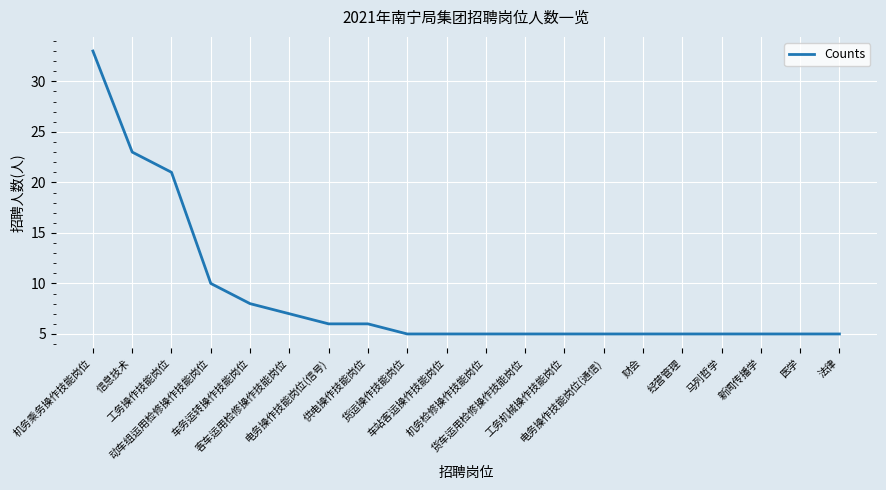

What is the greatest value displayed?

33